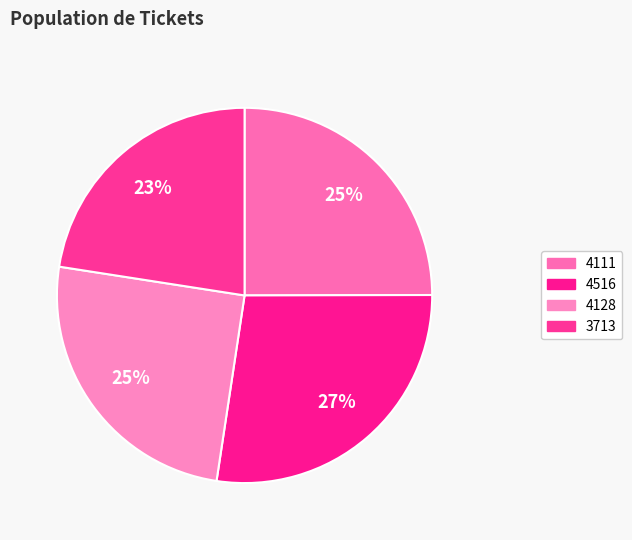

How many segments does this pie chart have?

4